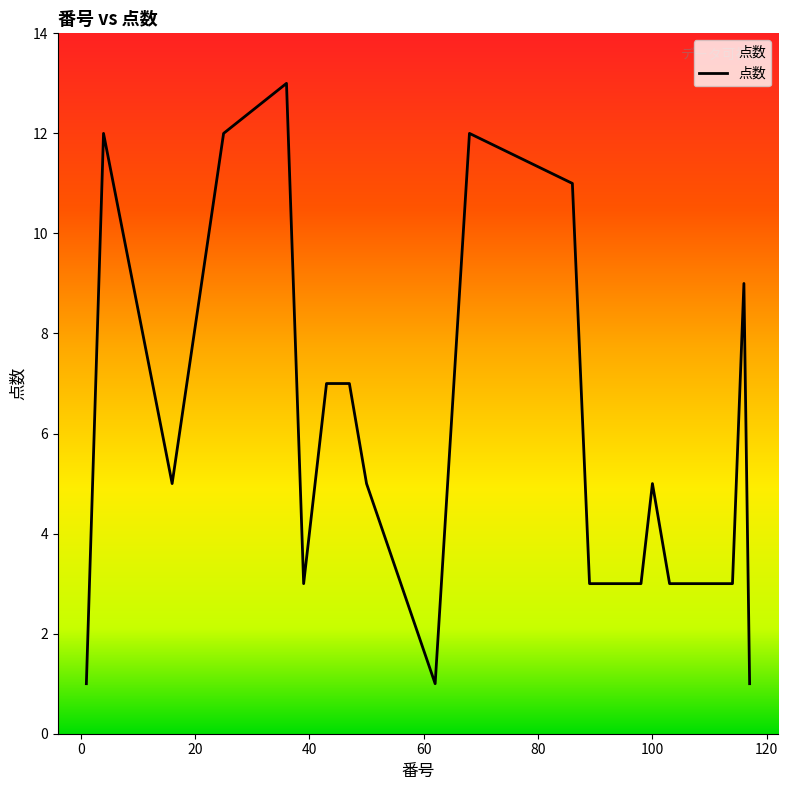

What is the greatest value displayed?

13